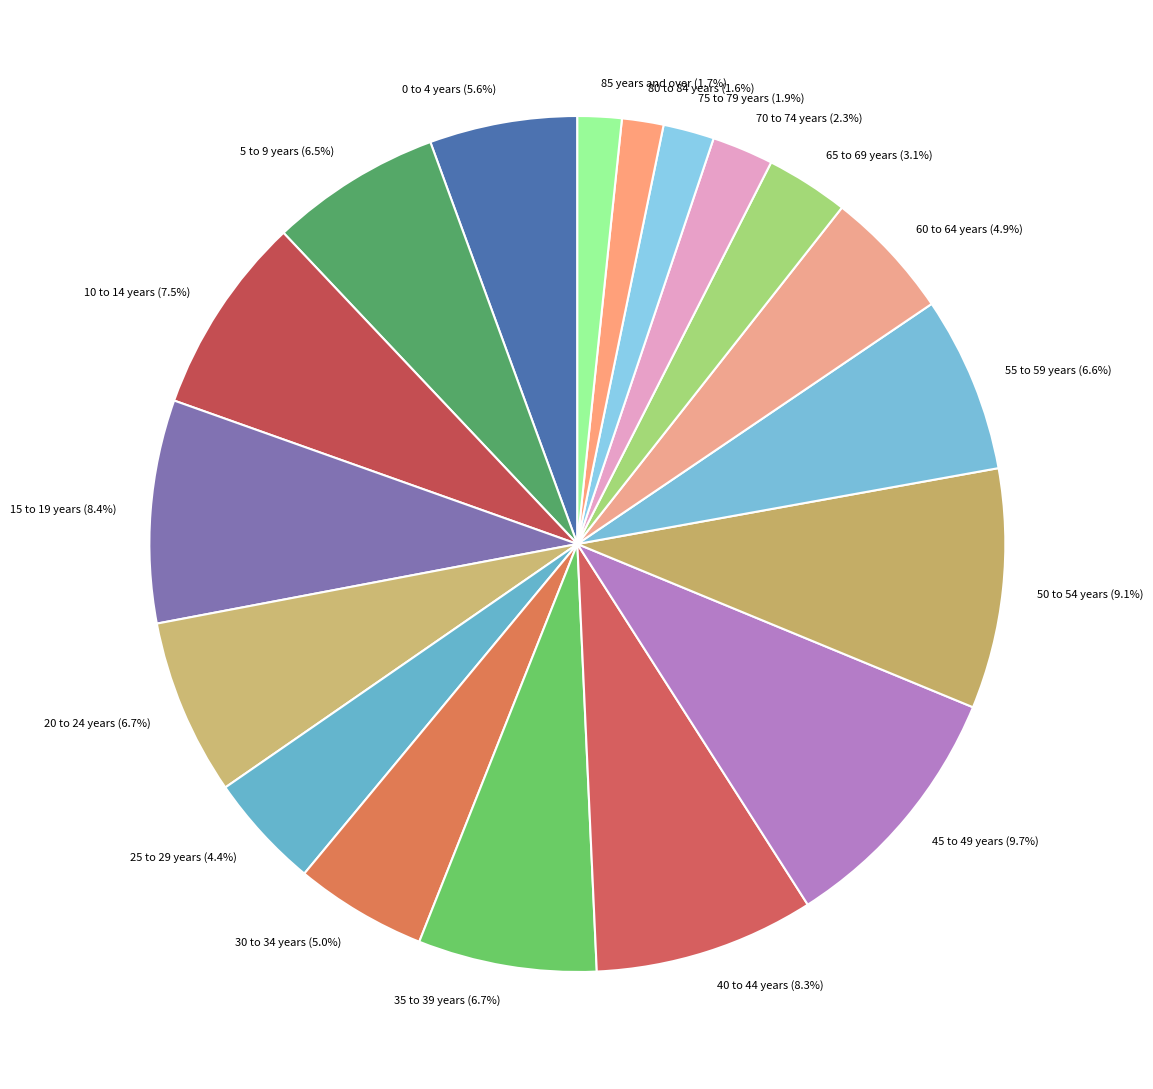

Between 20 to 24 years and 75 to 79 years, which is larger?

20 to 24 years